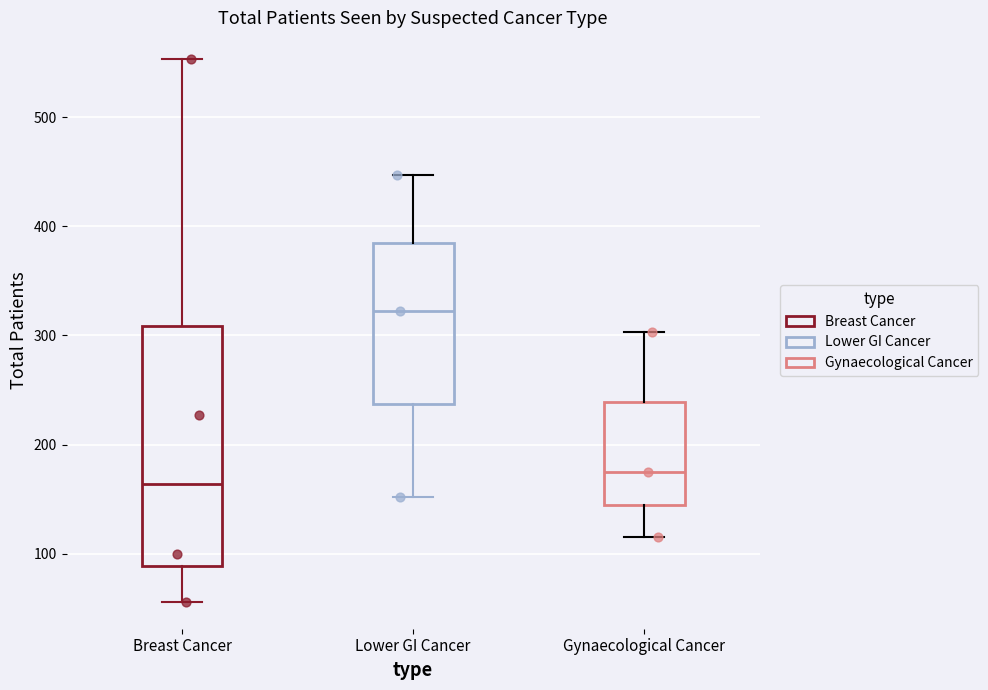

Reading left to right, transcribe this box plot: for each box, give where its median line is, the range the box spans, and where its two whiskers end, as read against the y-axis. The values are not printed on the chart, so give them approximately, as read against the axis.

Breast Cancer: median 160, box 90 to 310, whiskers 60 to 550
Lower GI Cancer: median 320, box 240 to 380, whiskers 150 to 450
Gynaecological Cancer: median 180, box 150 to 240, whiskers 120 to 300